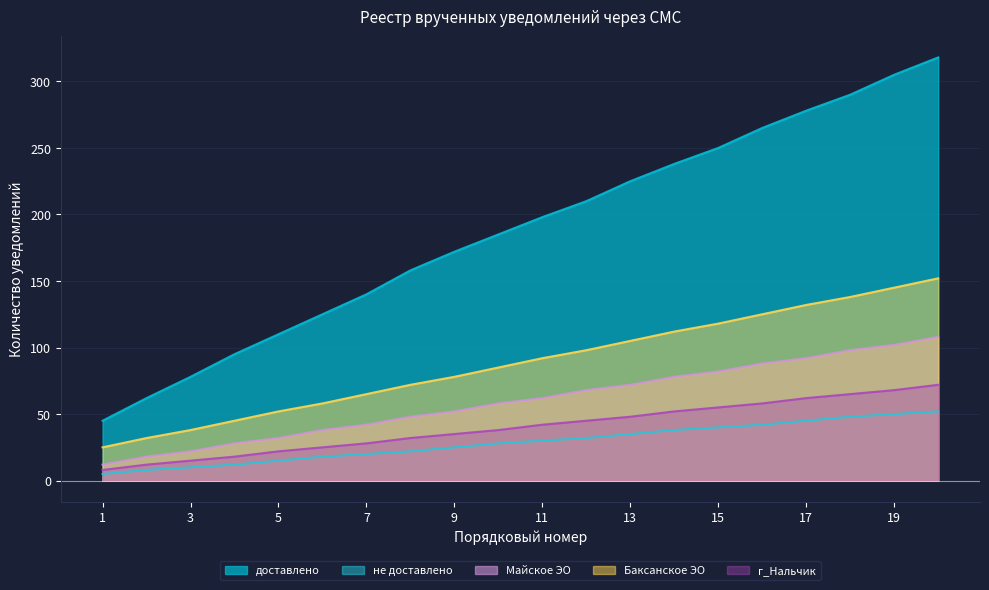

True or false: не доставлено has more than 0 interior local peaks.

False